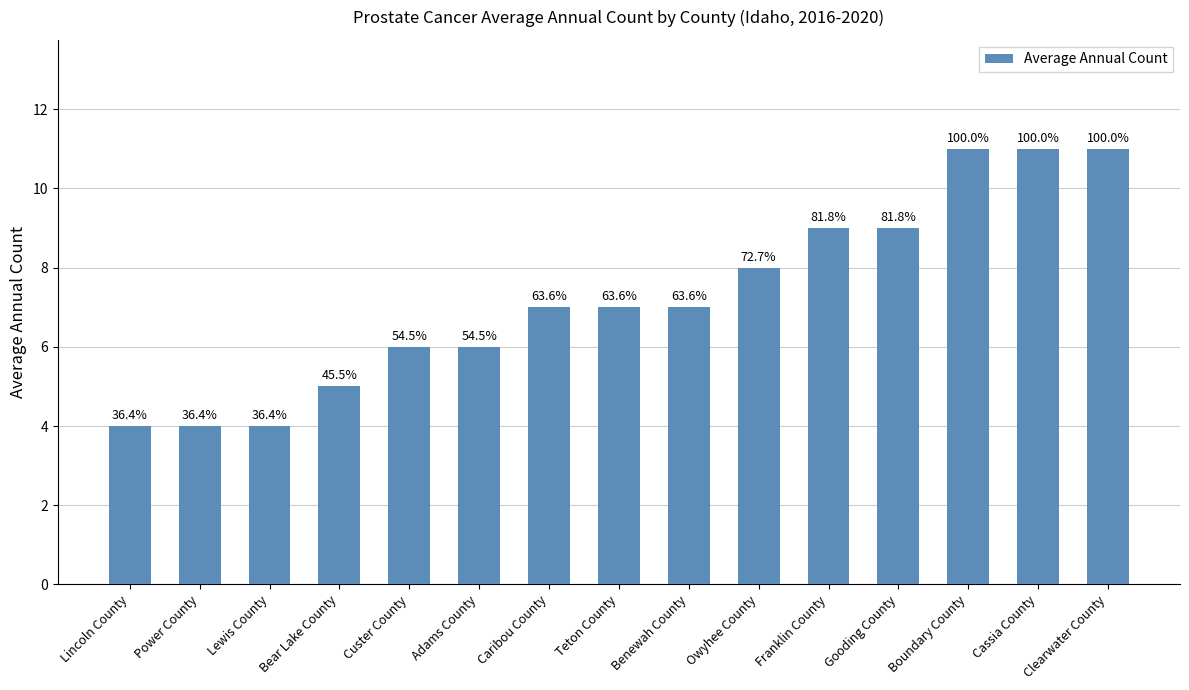

What is the smallest value displayed?

4